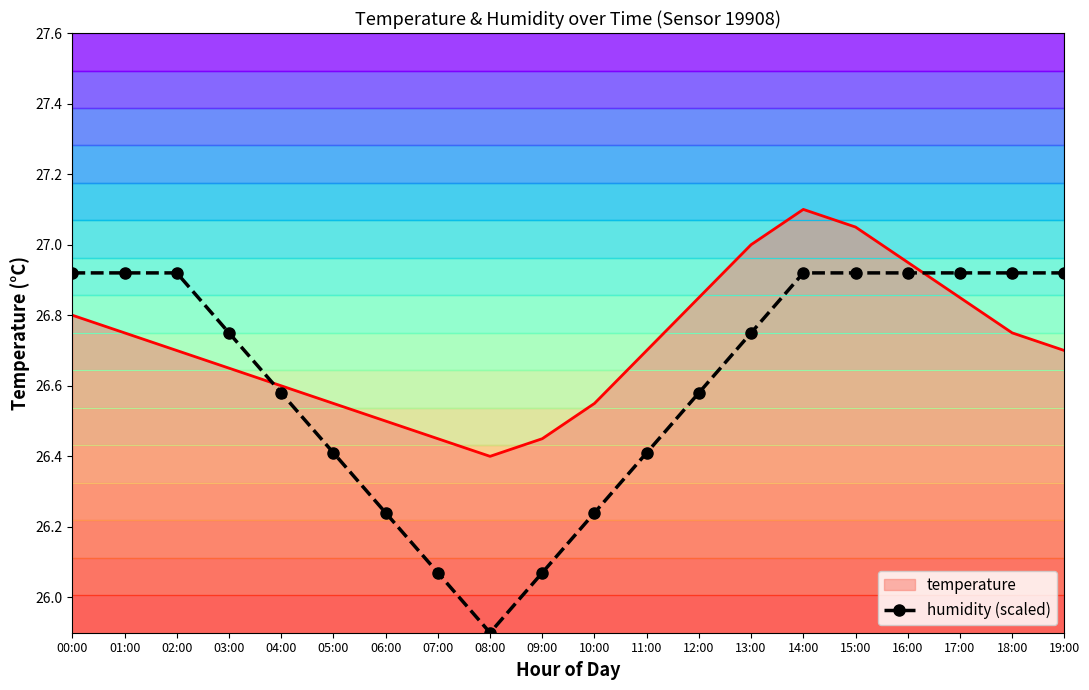

True or false: humidity (scaled) and temperature cross at least once.

True